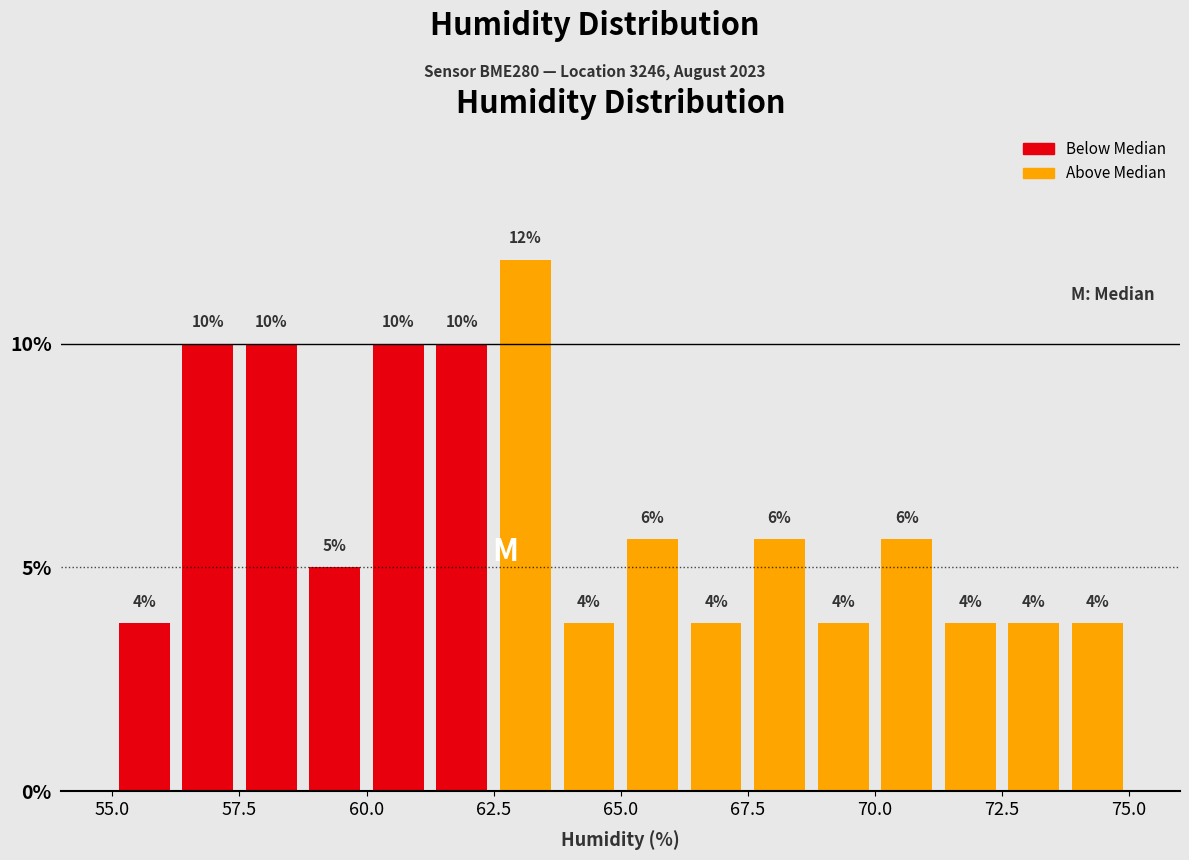

Around what value on the x-axis is the tallest bar? Give the approximate position of its centre, as read against the axis.

63.0